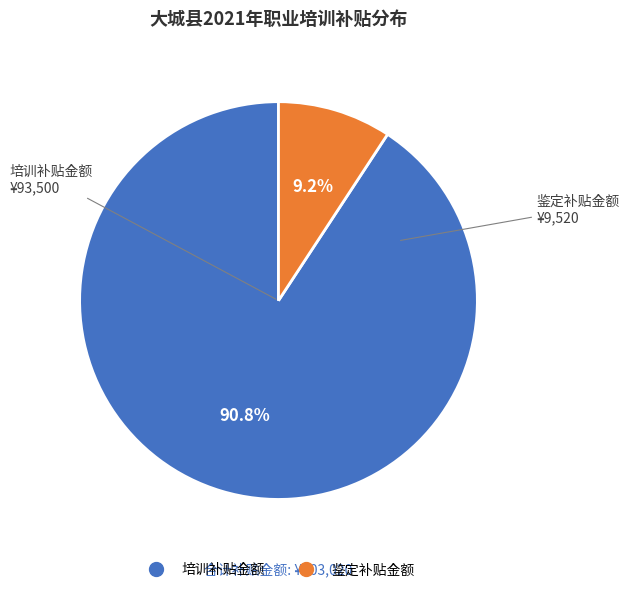

Between 培训补贴金额 and 鉴定补贴金额, which is larger?

培训补贴金额